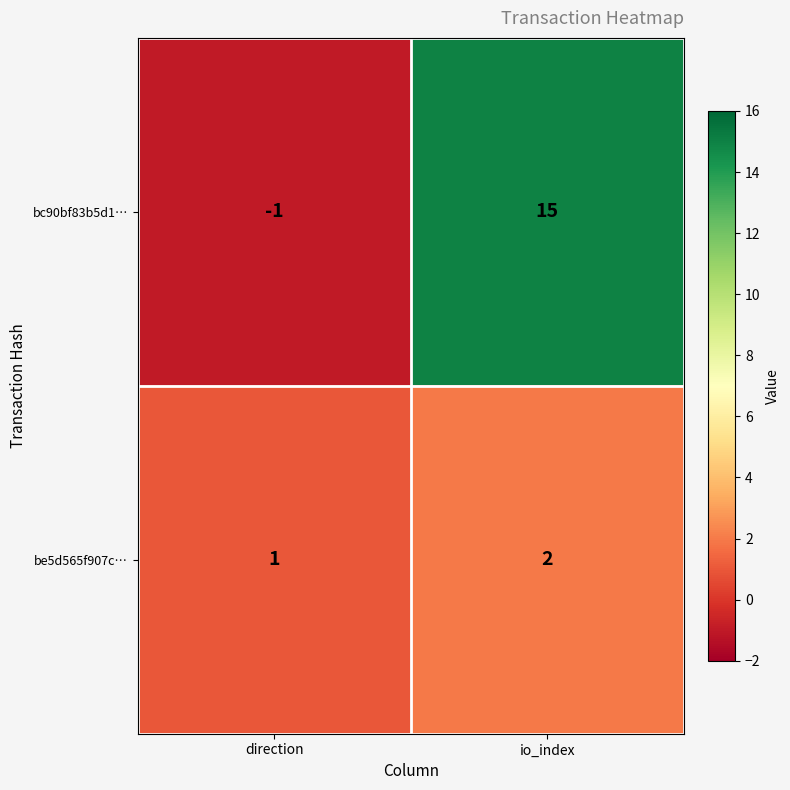

What is the average value of the bc90bf83b5d1… series?

7